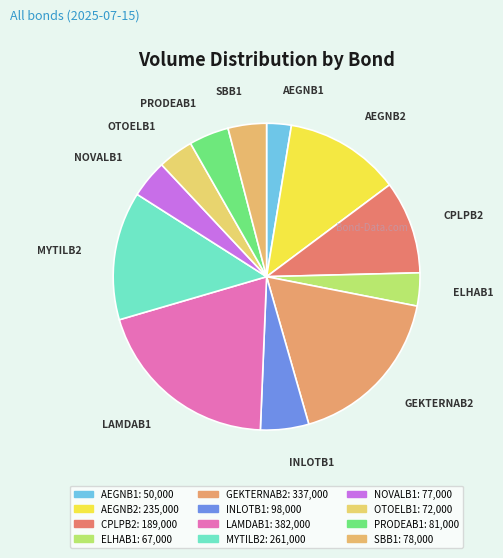

How many segments does this pie chart have?

12